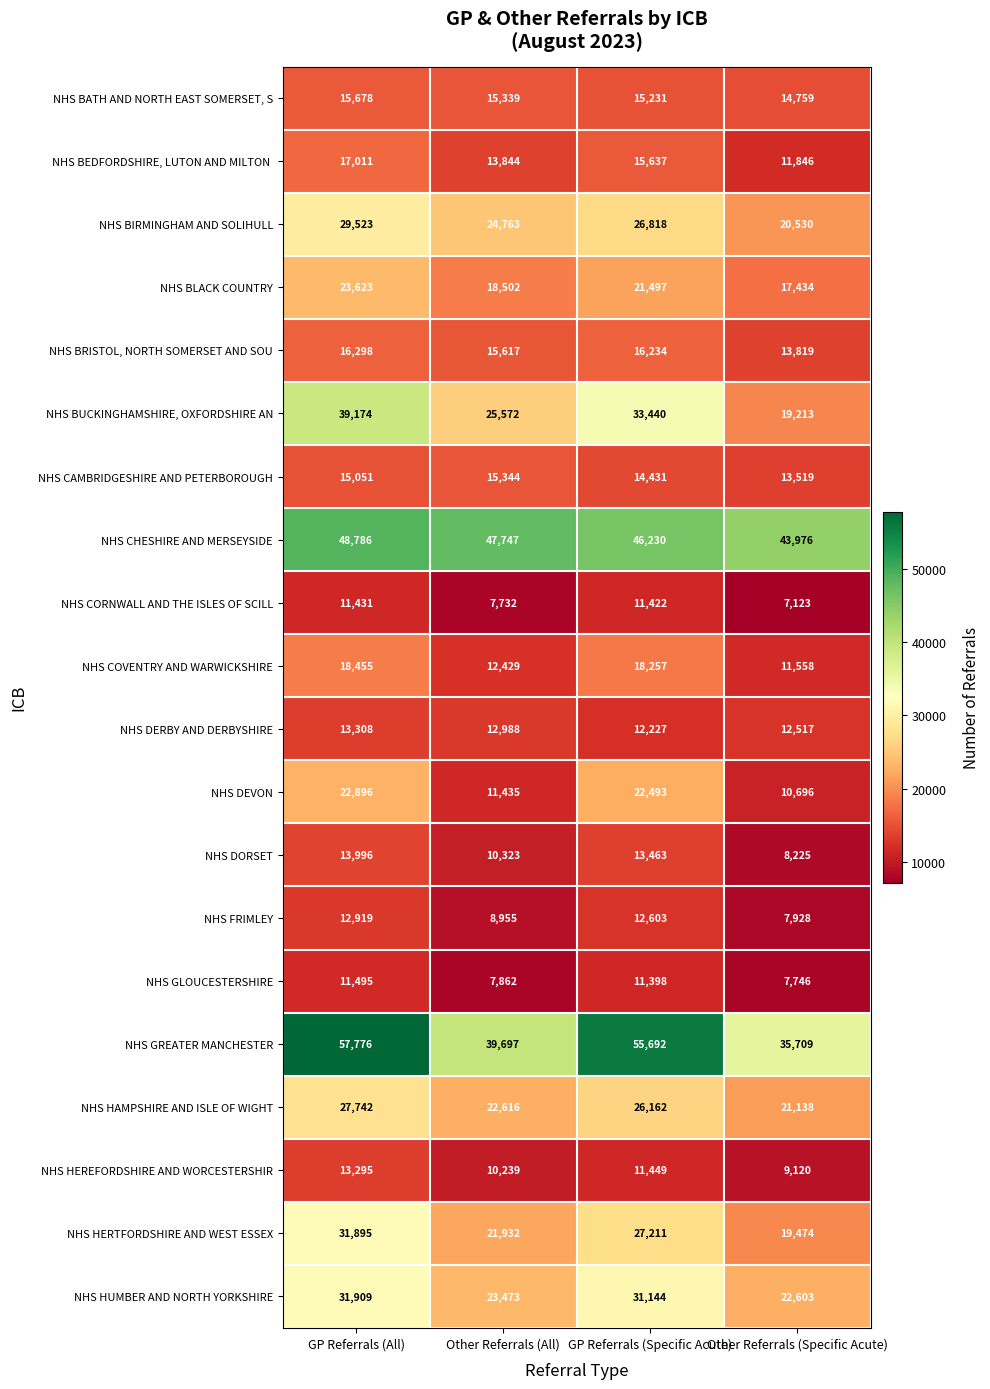

True or false: NHS HAMPSHIRE AND ISLE OF WIGHT has a value of 14092 at Other Referrals (All).

False